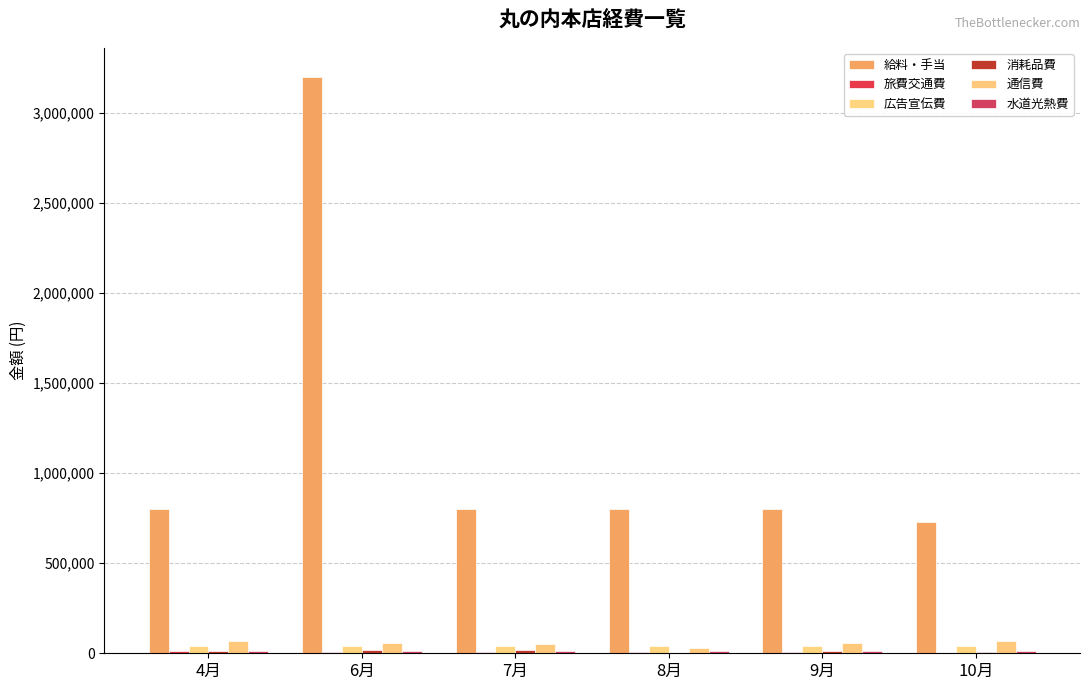

What is the label of the 4th bar from the right?

7月